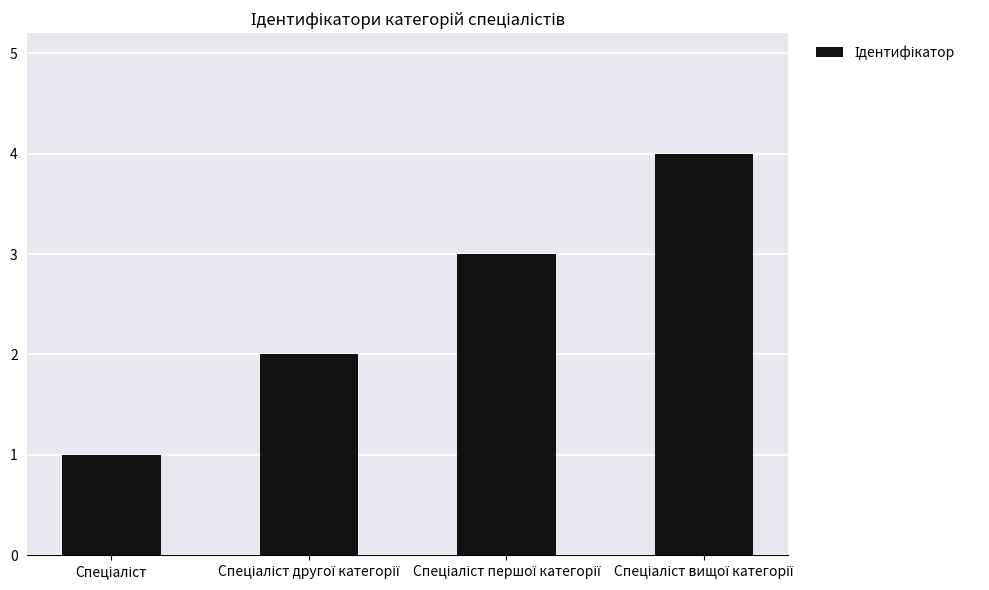

What is the difference between the maximum and minimum values?

3